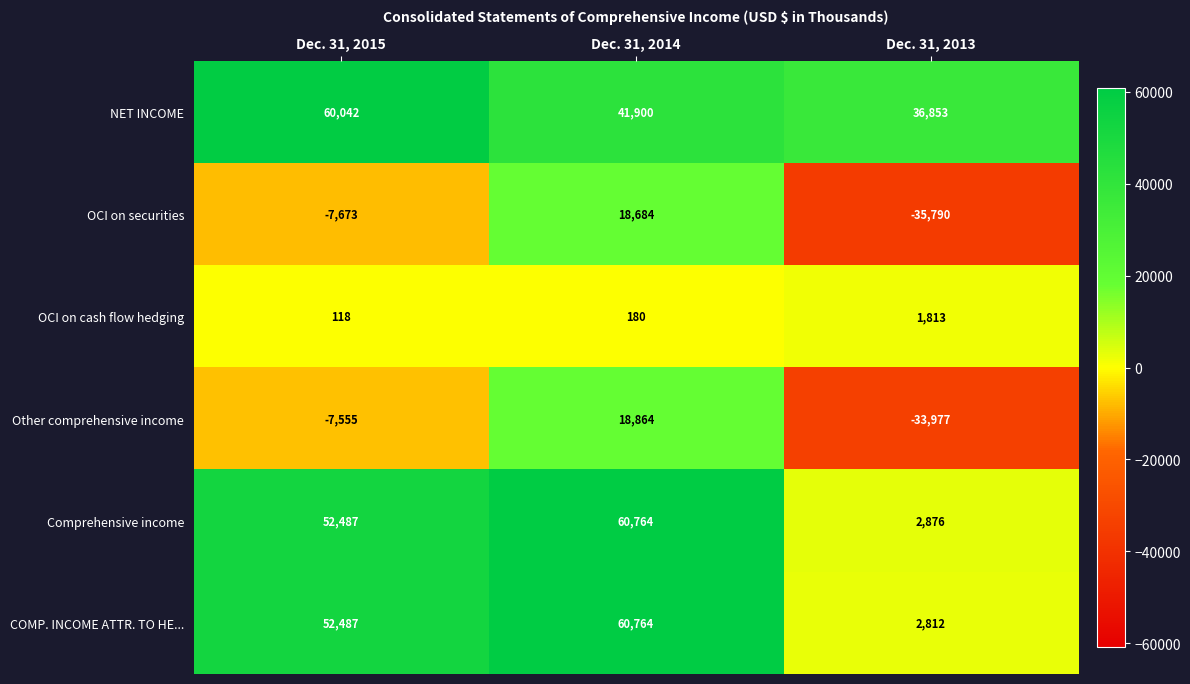

Reading left to right, what are all the values shown in this chart?

NET INCOME: Dec. 31, 2015=60042	Dec. 31, 2014=41900	Dec. 31, 2013=36853
OCI on securities: Dec. 31, 2015=-7673	Dec. 31, 2014=18684	Dec. 31, 2013=-35790
OCI on cash flow hedging: Dec. 31, 2015=118	Dec. 31, 2014=180	Dec. 31, 2013=1813
Other comprehensive income: Dec. 31, 2015=-7555	Dec. 31, 2014=18864	Dec. 31, 2013=-33977
Comprehensive income: Dec. 31, 2015=52487	Dec. 31, 2014=60764	Dec. 31, 2013=2876
COMP. INCOME ATTR. TO HE...: Dec. 31, 2015=52487	Dec. 31, 2014=60764	Dec. 31, 2013=2812